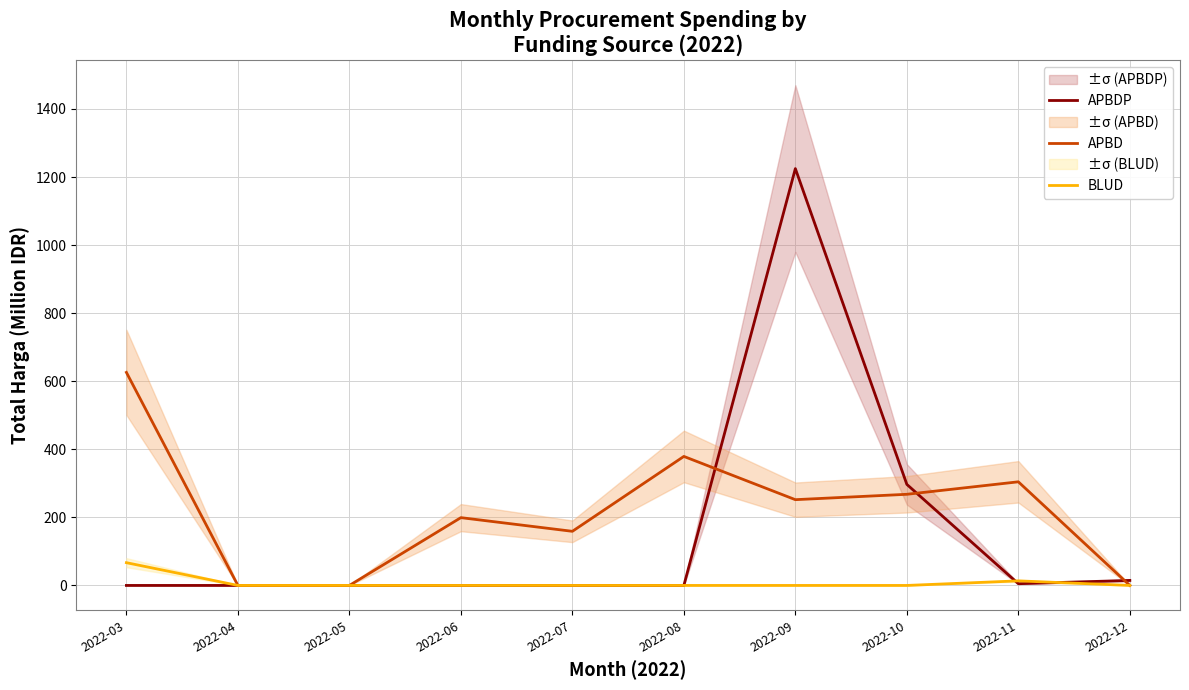

List the series in order of their peak value, highest first.

APBDP, APBD, BLUD